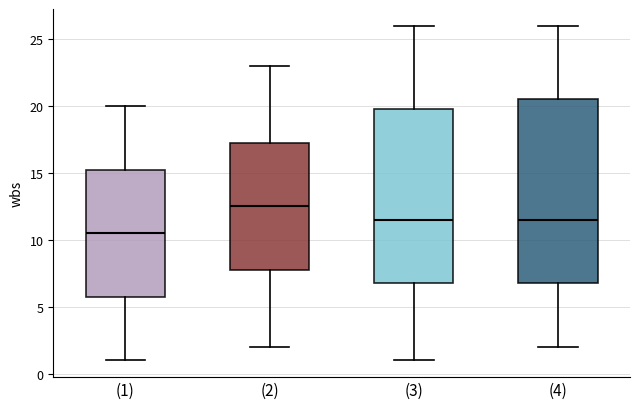

Which box has the highest median line?

(2)